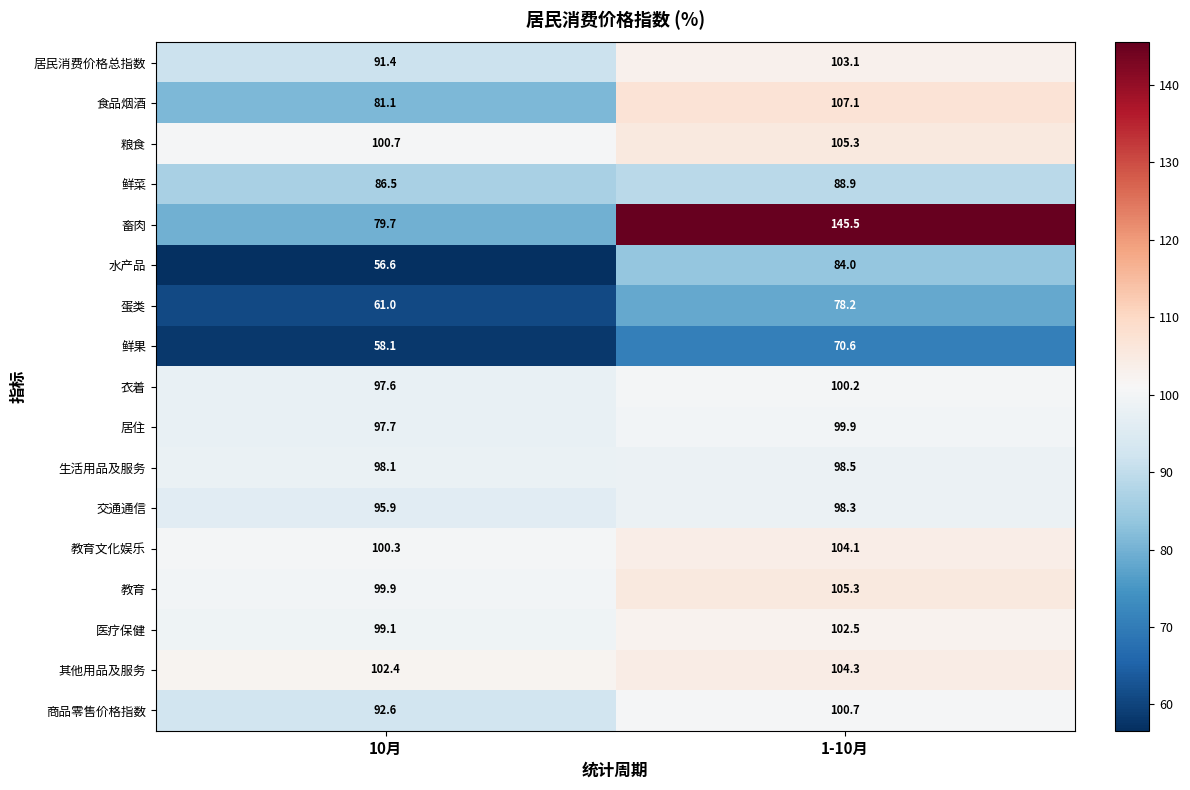

How many data points does each series have?

2